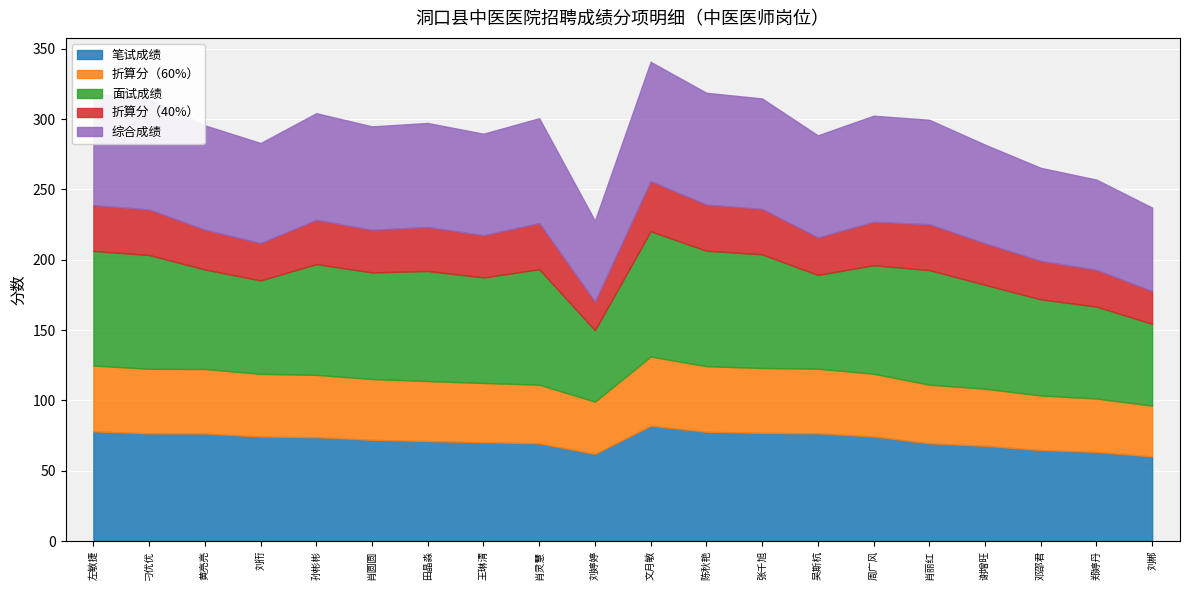

How many lines are shown in the chart?

5